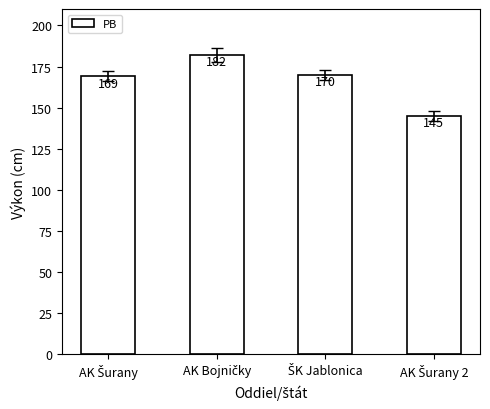

What is the greatest value displayed?

182